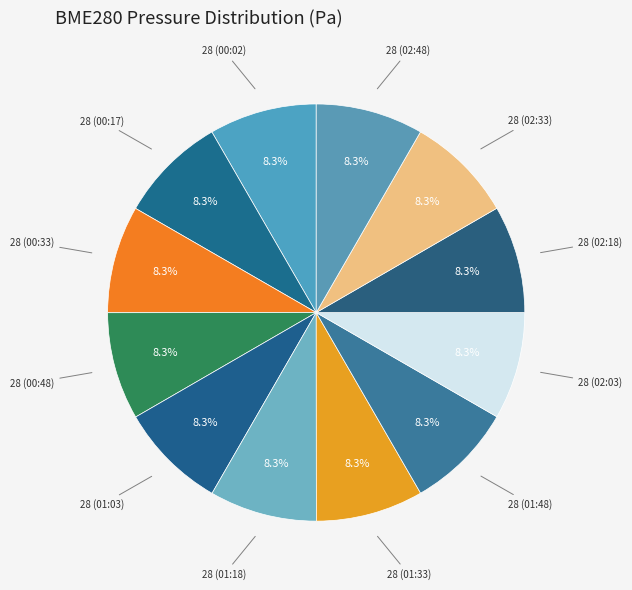

How many segments does this pie chart have?

12